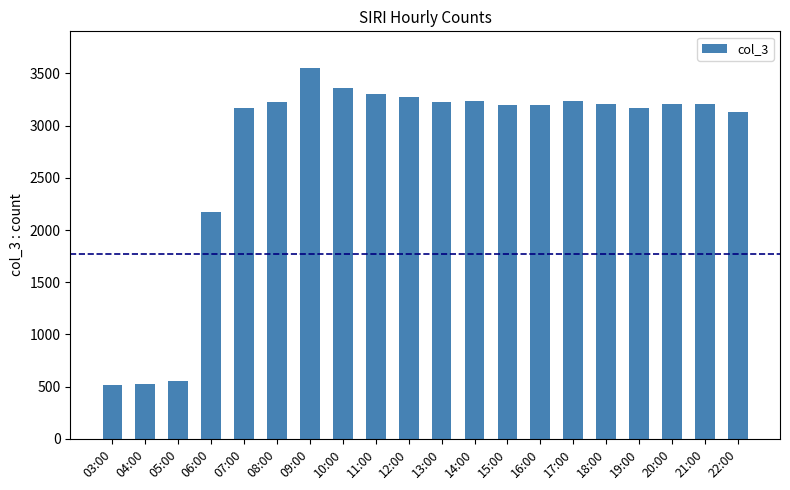

The chart shows a value of 523 at 04:00. True or false?

True